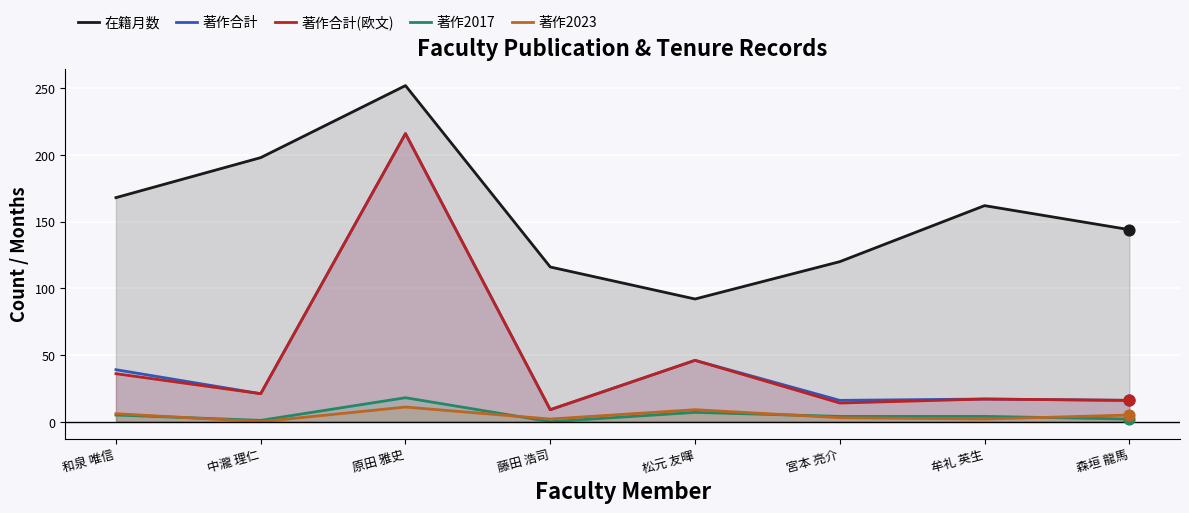

Which series has the largest Y range (max minus min)?

著作合計